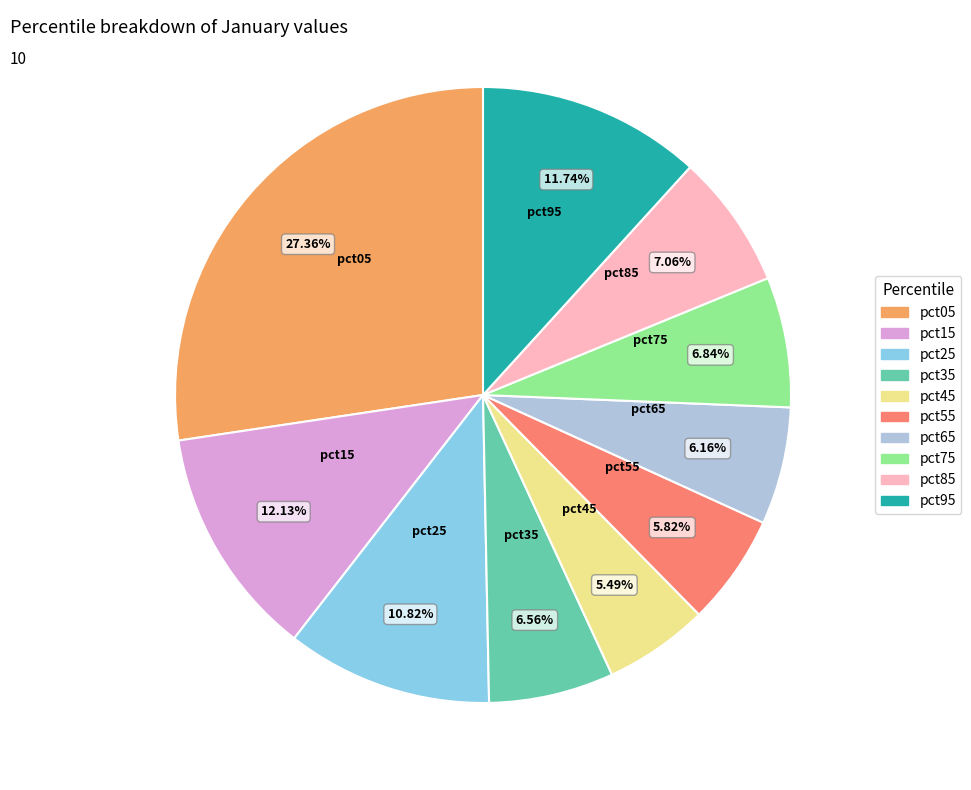

To the nearest percent, what is the difference between the pct75 and pct05 slice percentages?

21%